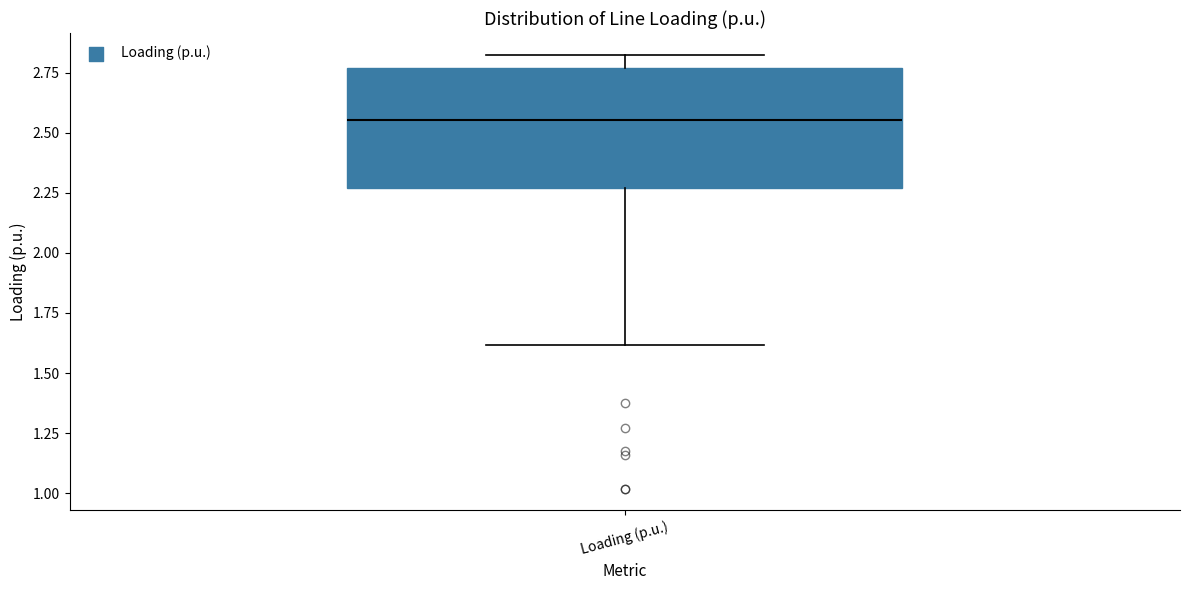

Where does the lower whisker of the box for Loading (p.u.) end on the y-axis? The values are not printed on the chart, so give them approximately, as read against the axis.

1.60